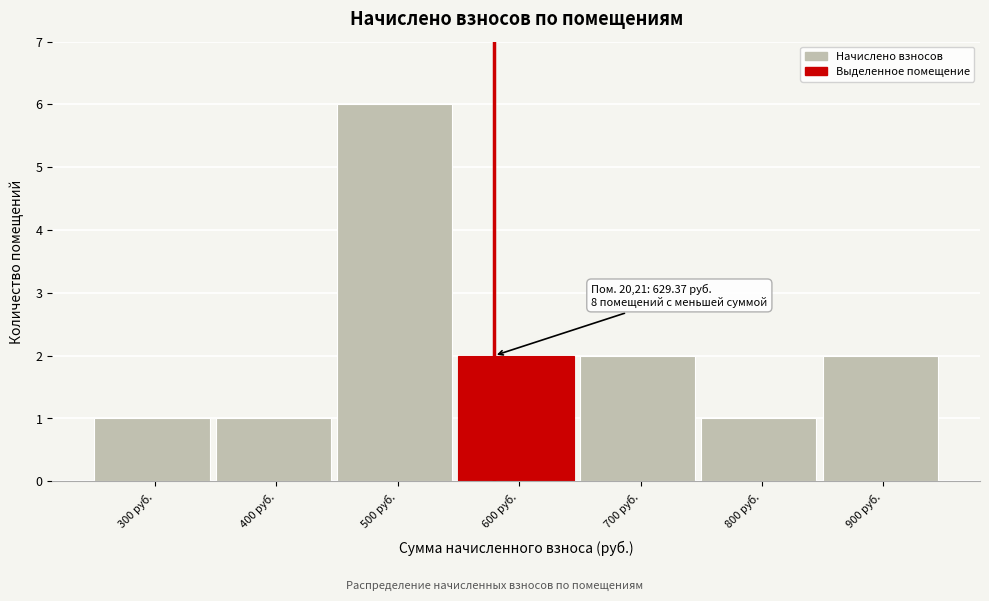

Reading left to right, list all the values displayed in this chart.

1	1	6	2	2	1	2